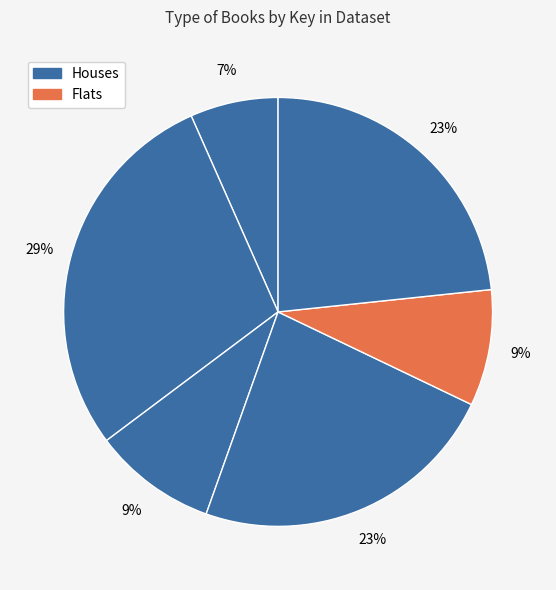

How many segments does this pie chart have?

6